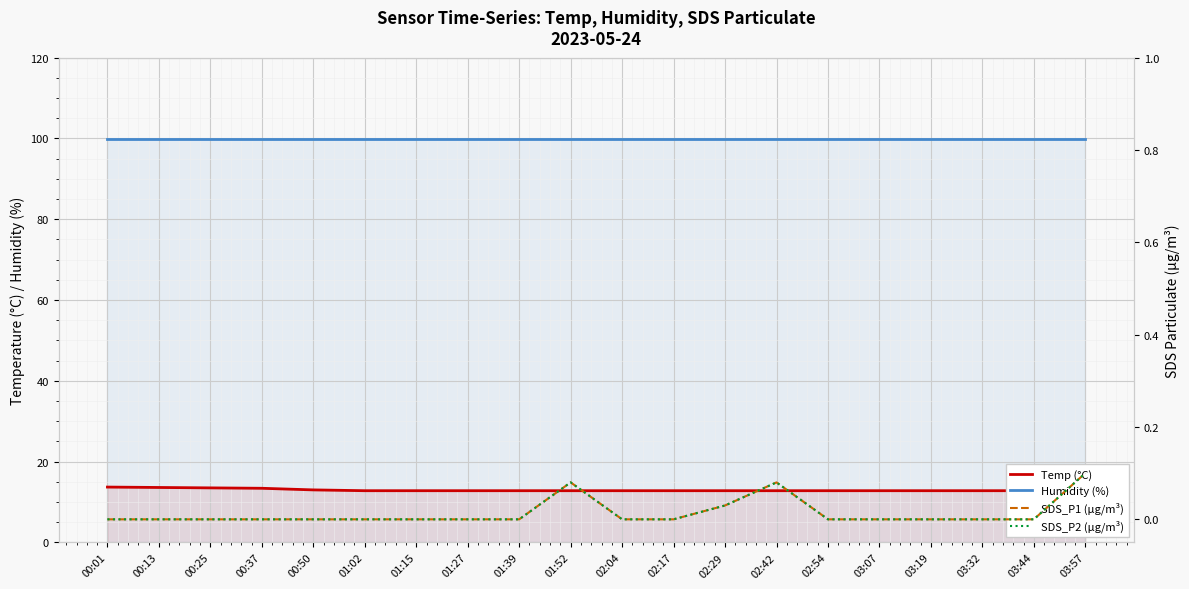

True or false: SDS_P1 (µg/m³) has a value of 0.0 at 03:19.

True